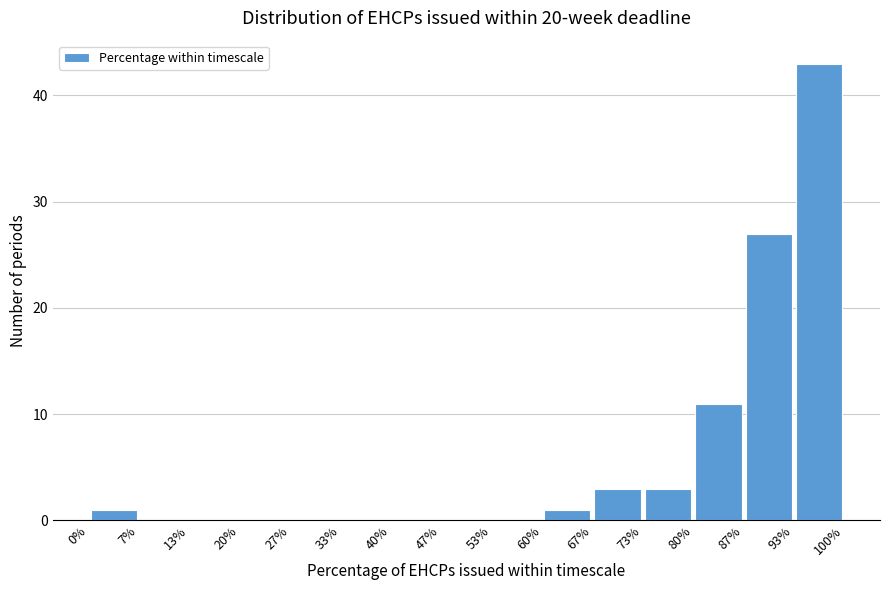

Reading left to right, transcribe this chart: for each bar, give the range it covers on the x-axis and its height. The values are not printed on the chart, so give them approximately, as read against the axis.

0% to 7%: 1
7% to 13%: 0
13% to 20%: 0
20% to 27%: 0
27% to 33%: 0
33% to 40%: 0
40% to 47%: 0
47% to 53%: 0
53% to 60%: 0
60% to 67%: 1
67% to 73%: 3
73% to 80%: 3
80% to 87%: 11
87% to 93%: 27
93% to 100%: 43